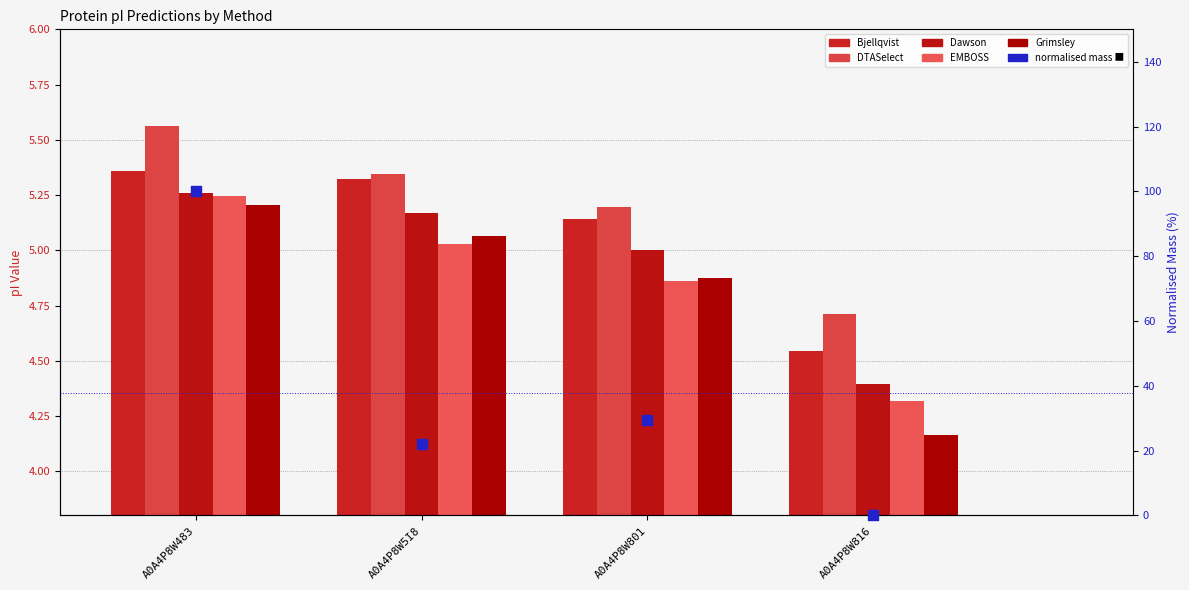

Which series contains the highest Y value?

normalised mass